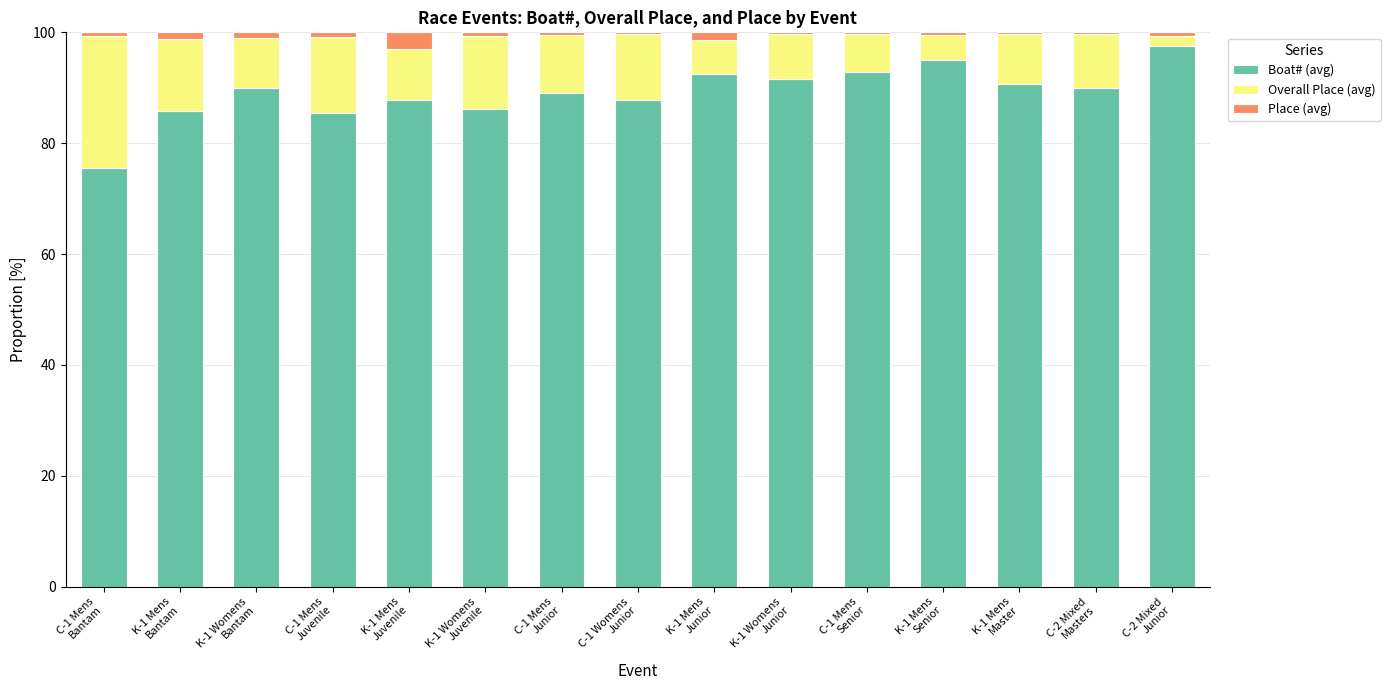

What is the highest value of the Boat# (avg) series?

97.6